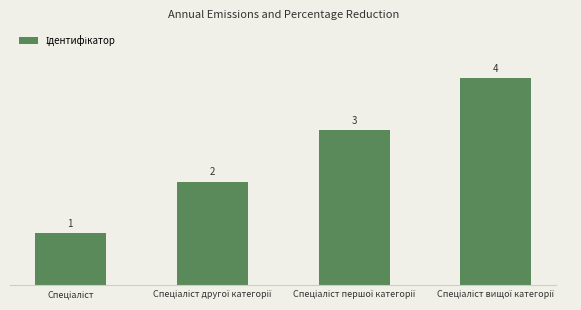

What is the difference between the maximum and minimum values?

3